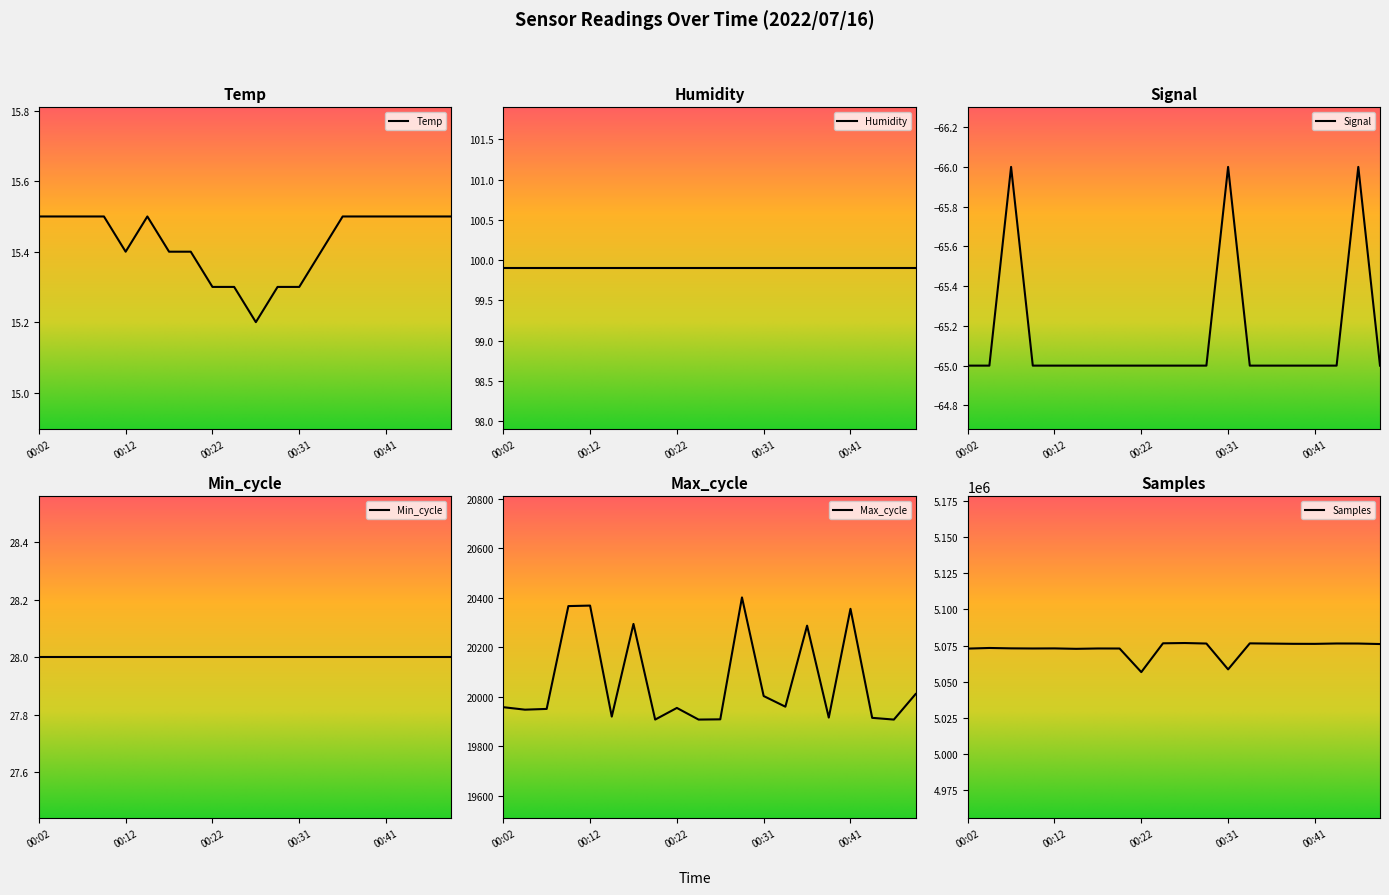

The value of Temp at 00:12 is 7.5. True or false?

False